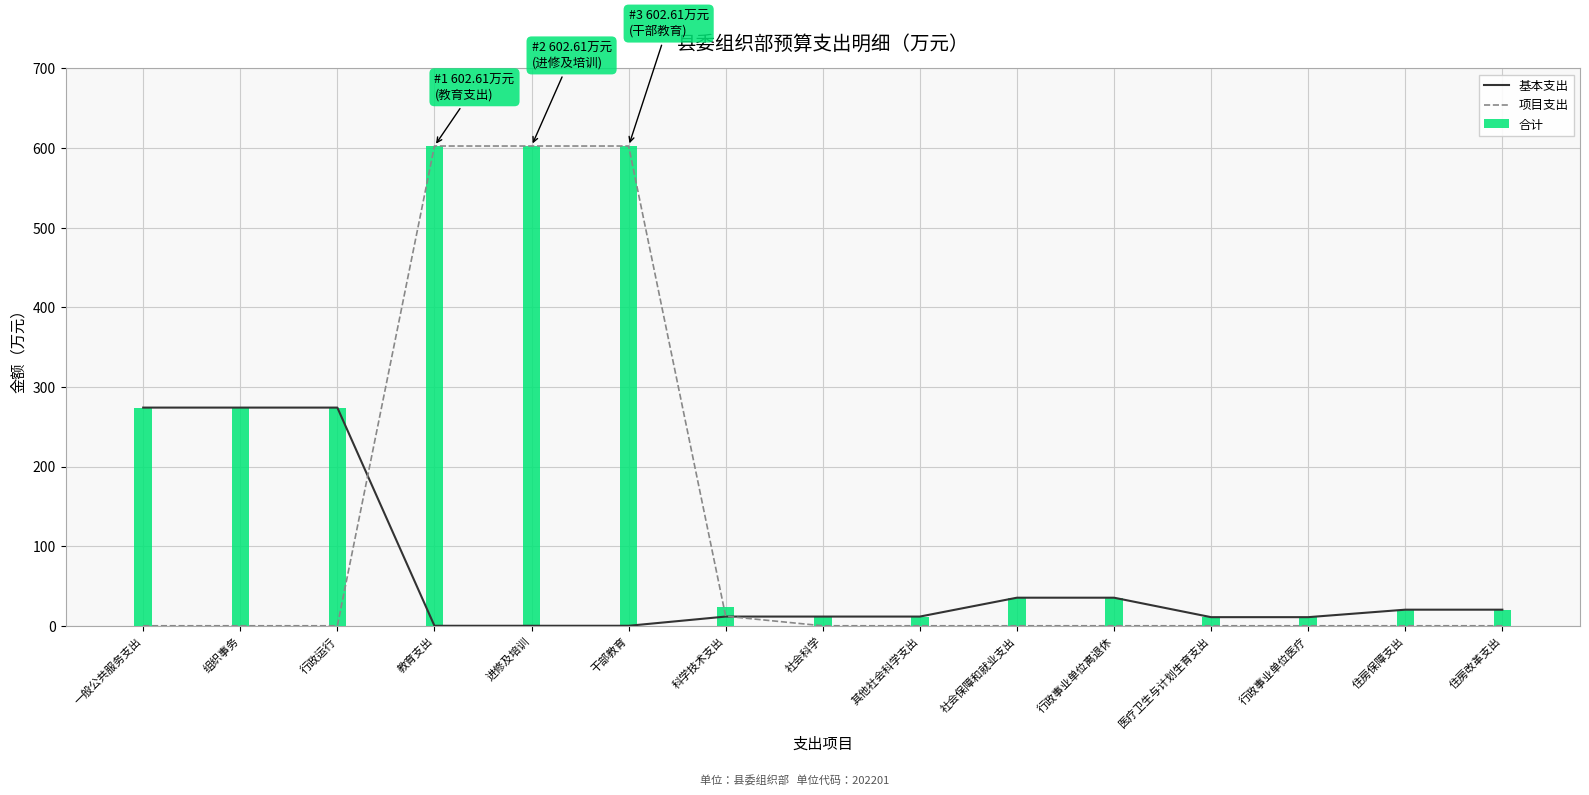

At which label does 基本支出 reach its peak?

一般公共服务支出